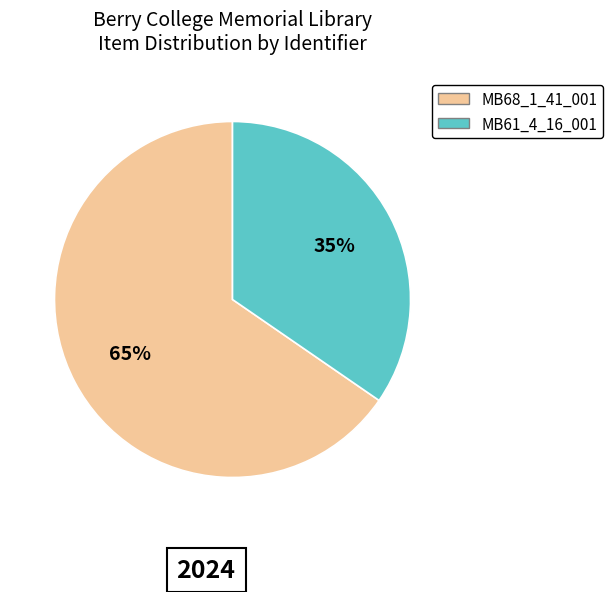

What is the ratio of the value at MB68_1_41_001 to the value at MB61_4_16_001?

1.9